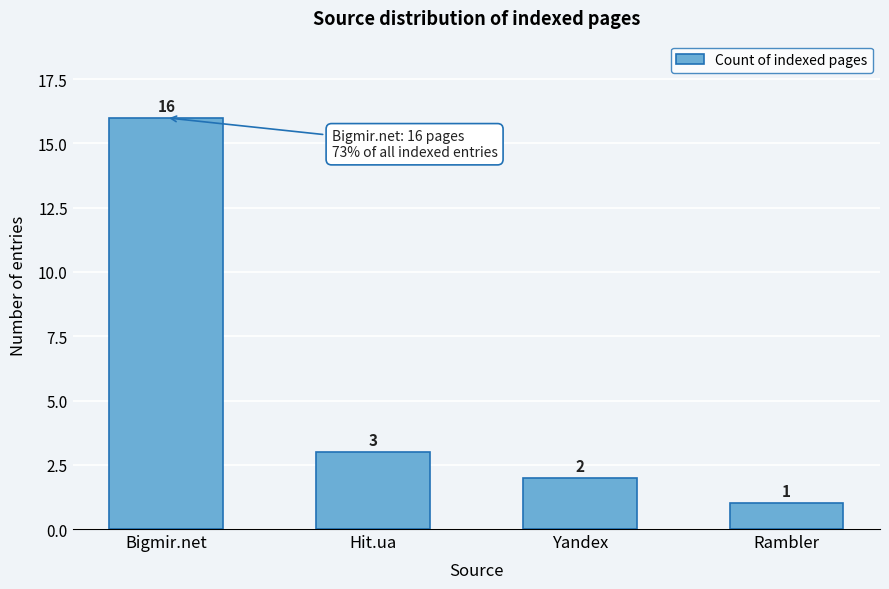

Reading right to left, what are all the values shown in this chart?

1	2	3	16